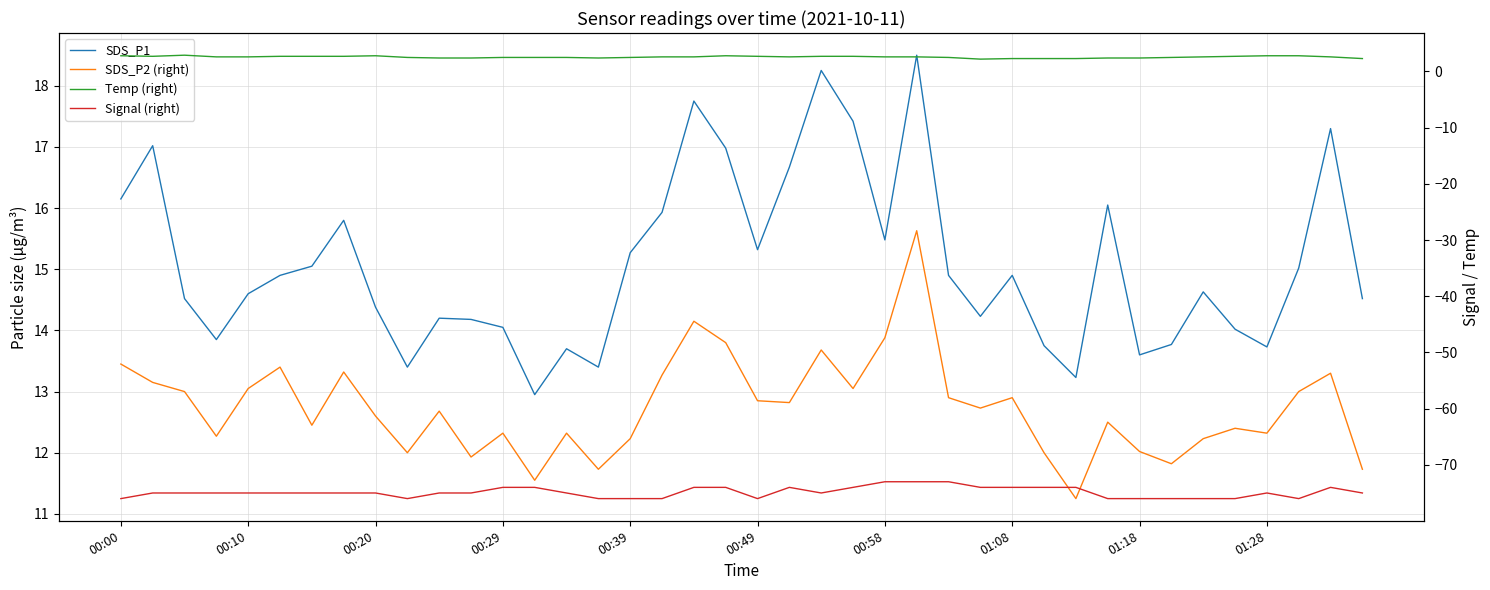

True or false: SDS_P1 and Temp (right) cross at least once.

False